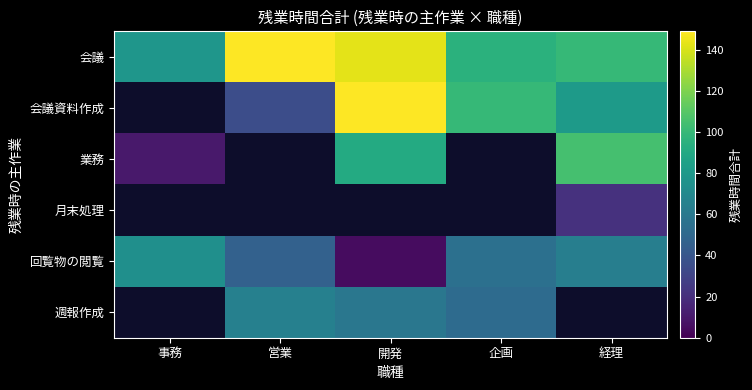

Which series has the largest total across all categories?

会議